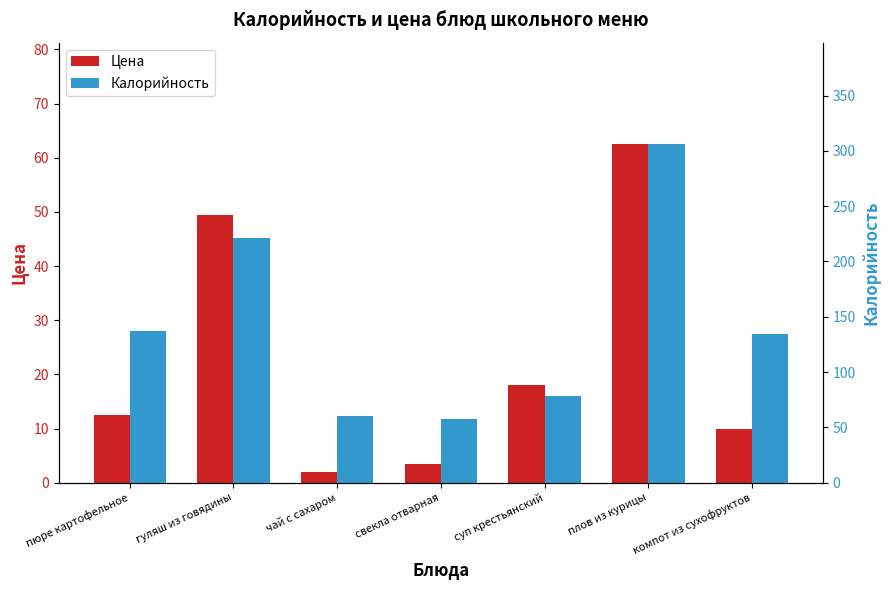

What is the label of the 1st bar from the left?

пюре картофельное